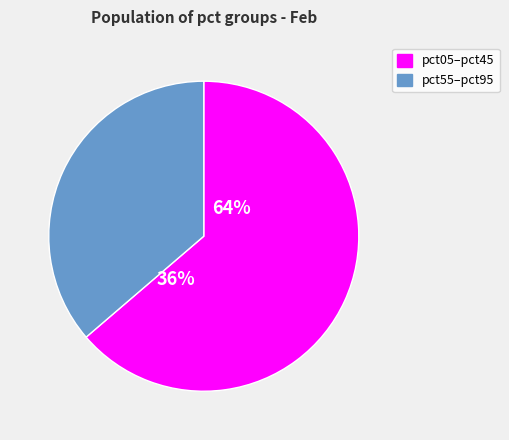

Between pct45 and pct15, which is larger?

pct15